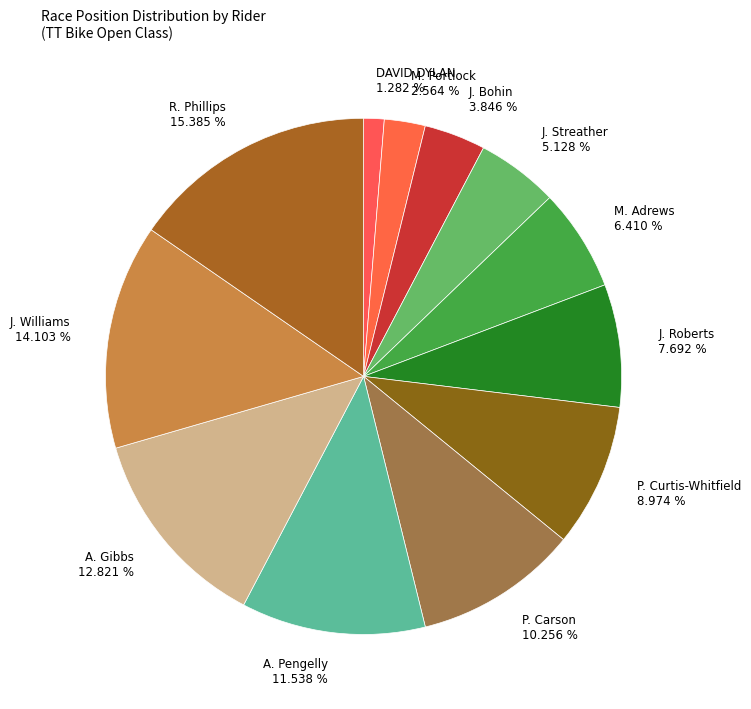

Combined, do M. Portlock and J. Bohin account for over 50%?

No